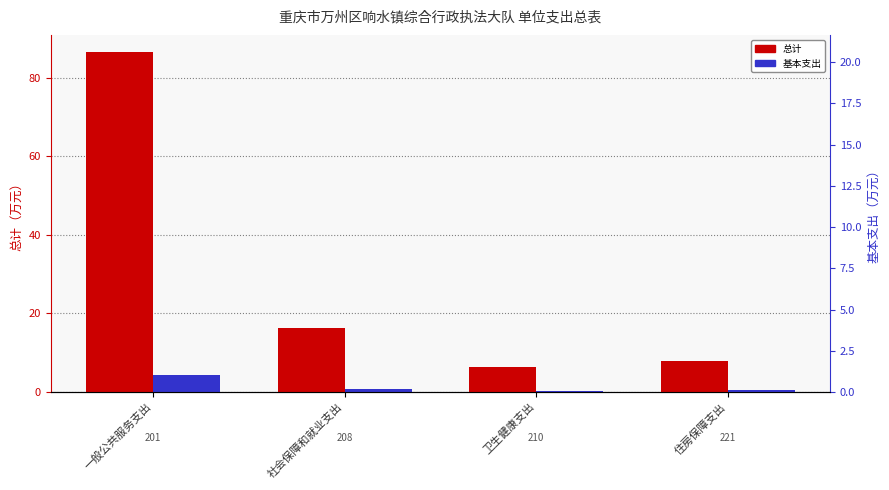

At which category does the chart reach its minimum across all series?

卫生健康支出